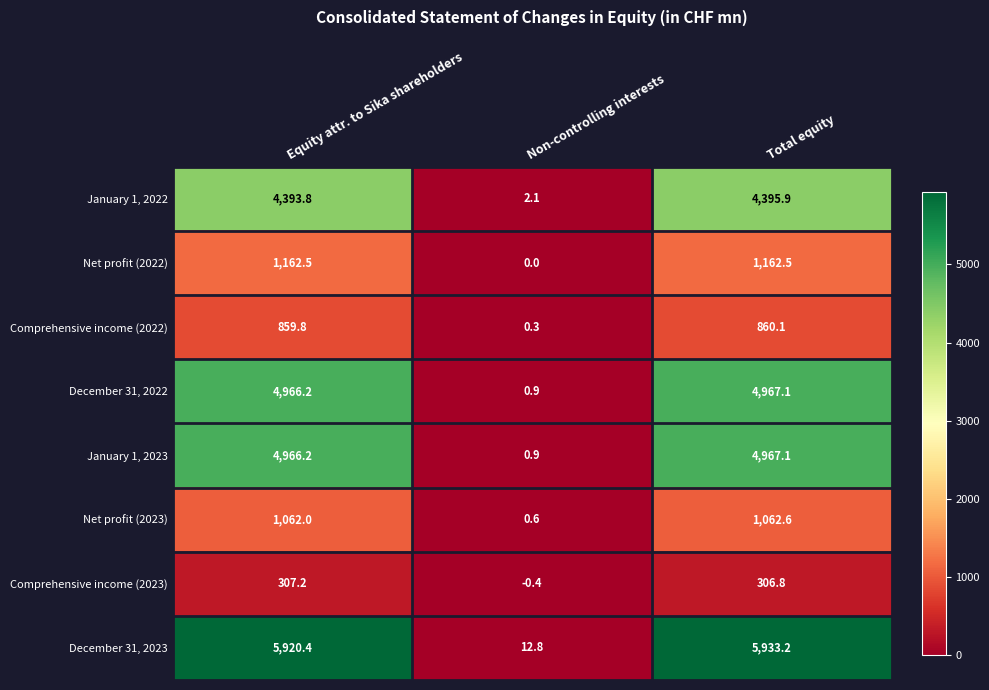

True or false: January 1, 2023 has a value of 4966.2 at Equity attr. to Sika shareholders.

True